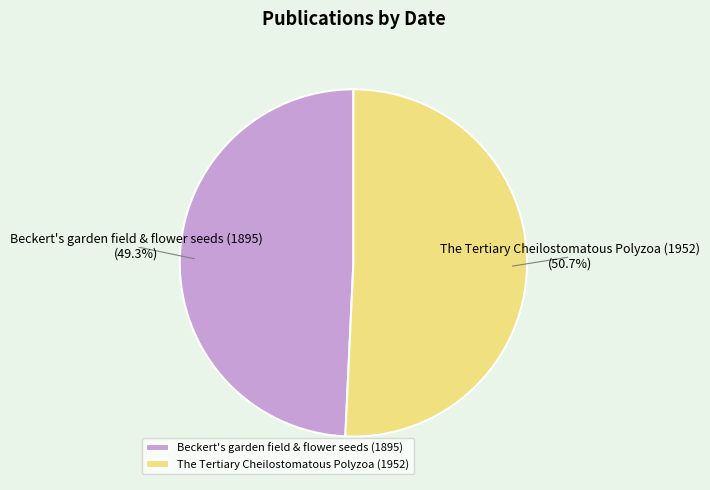

What is the ratio of the value at Beckert's garden field & flower seeds (1895) to the value at The Tertiary Cheilostomatous Polyzoa (1952)?

1.0